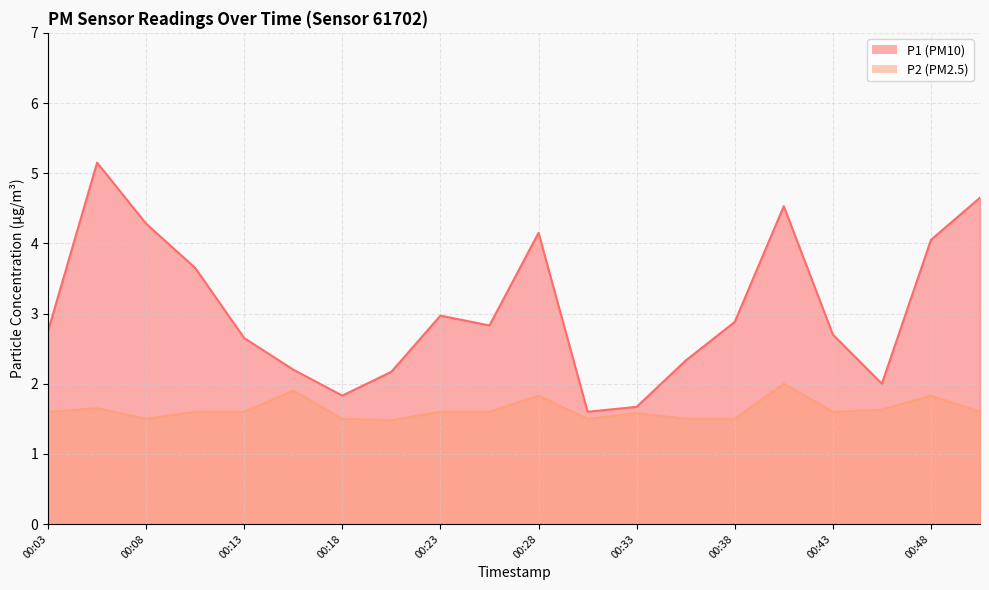

What is the maximum value for P2?

2.0